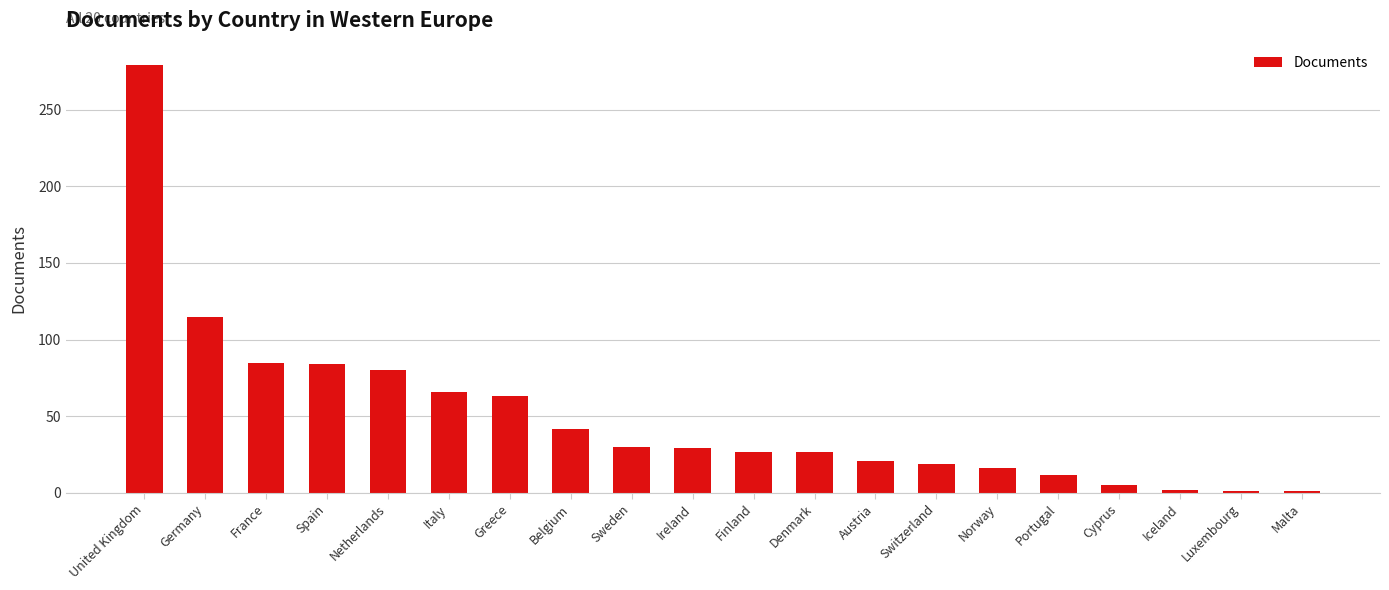

What position from the right is Malta?

1